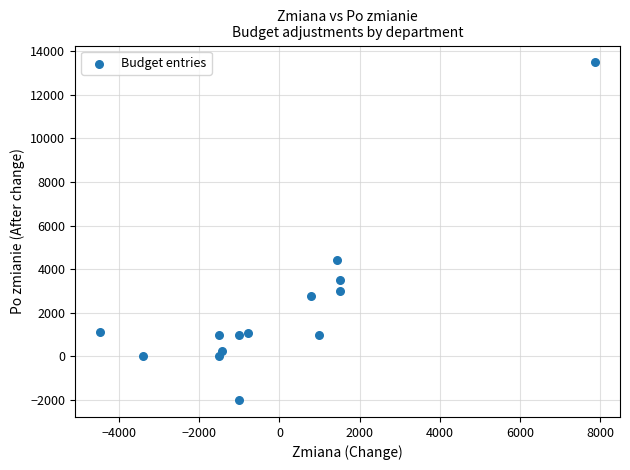

What is the range of X values (max minus min)?

12366.0